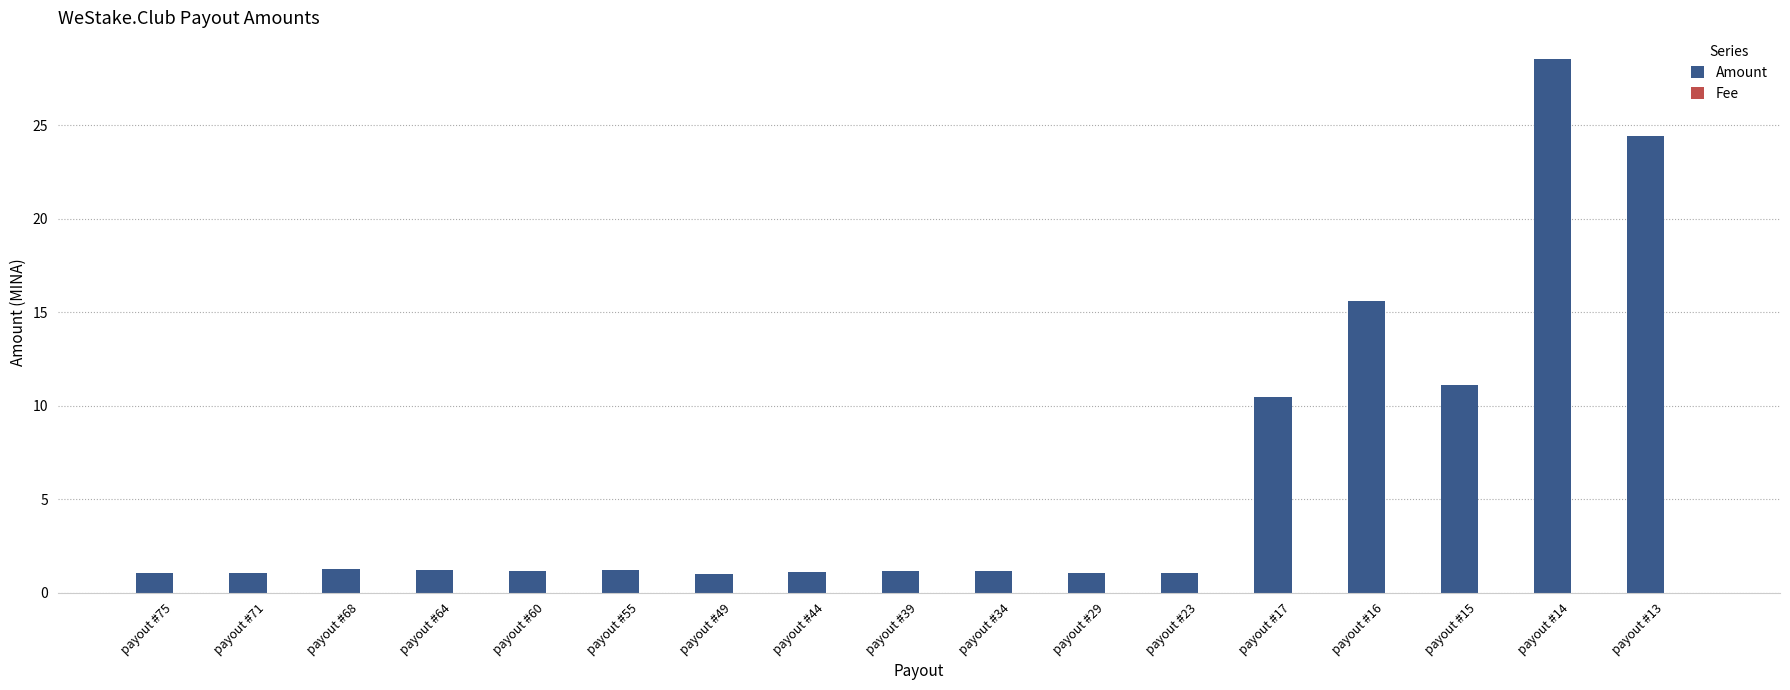

Which series has the largest range (max minus min)?

Amount